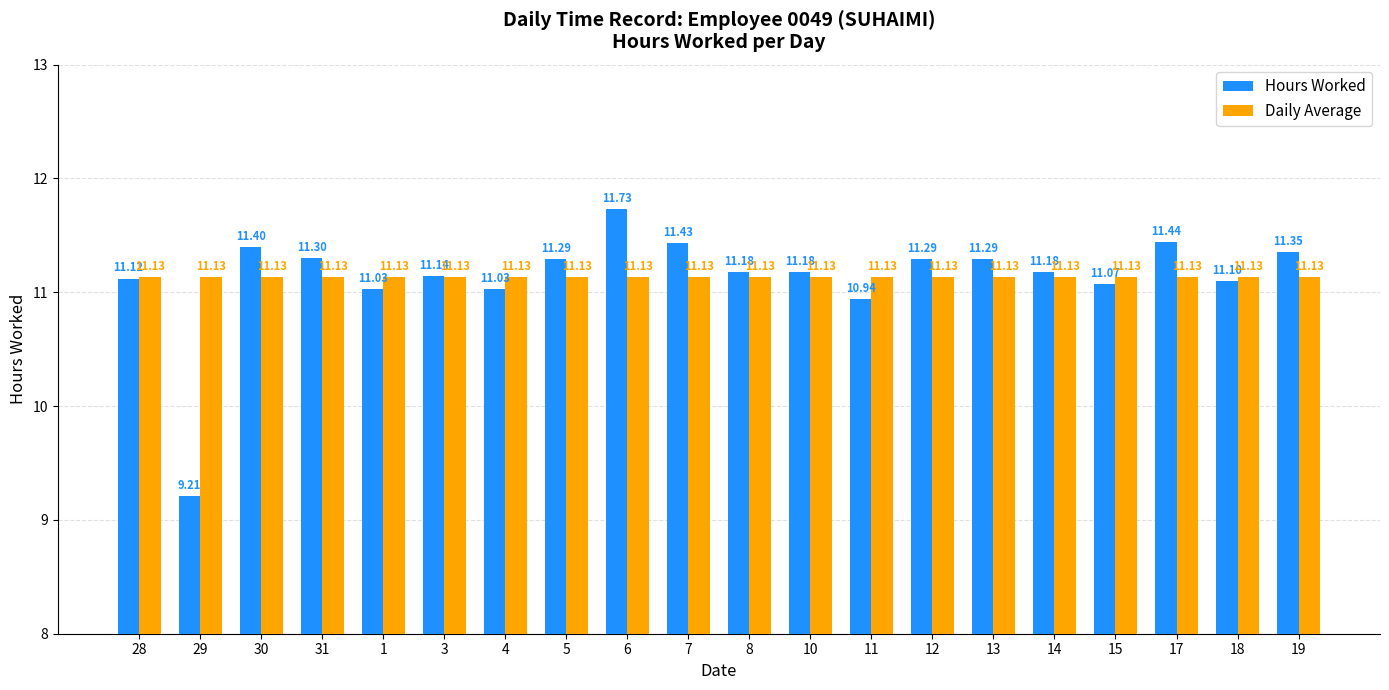

Which series has the largest total across all categories?

Hours Worked